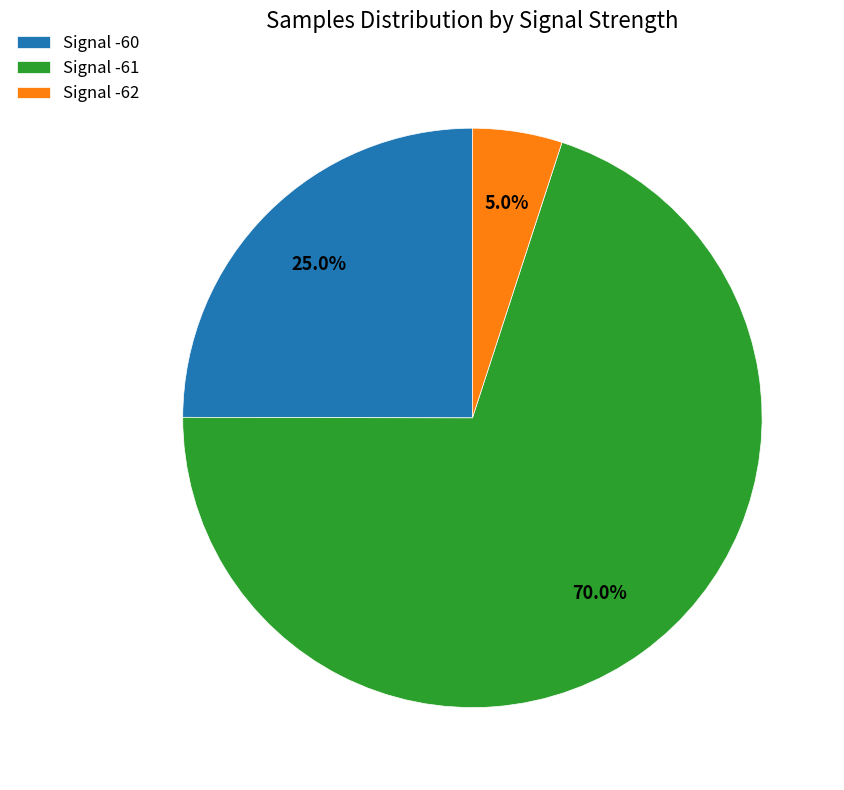

How many slices are in this pie chart?

3